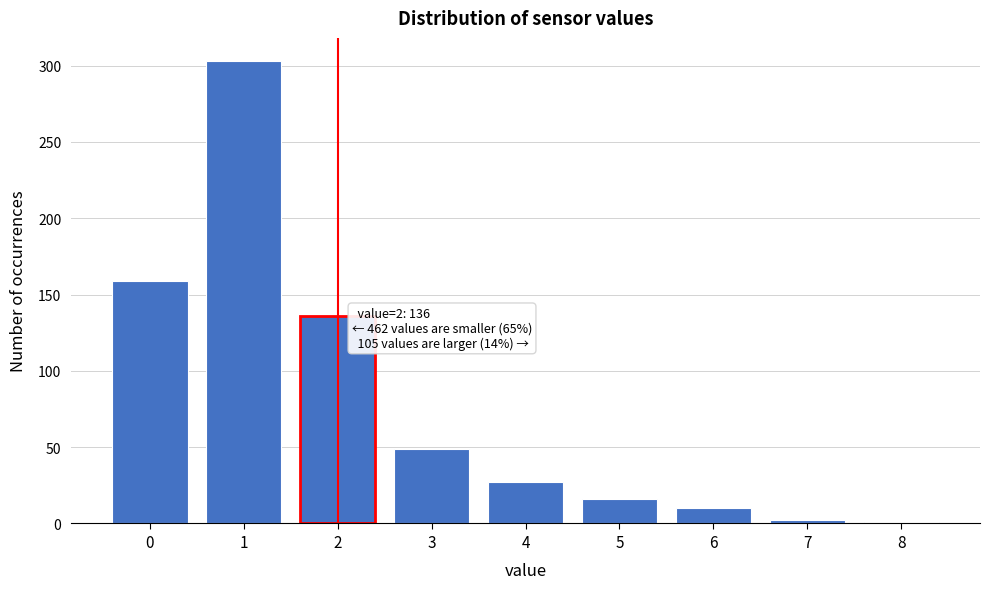

What is the maximum value shown in the chart?

303